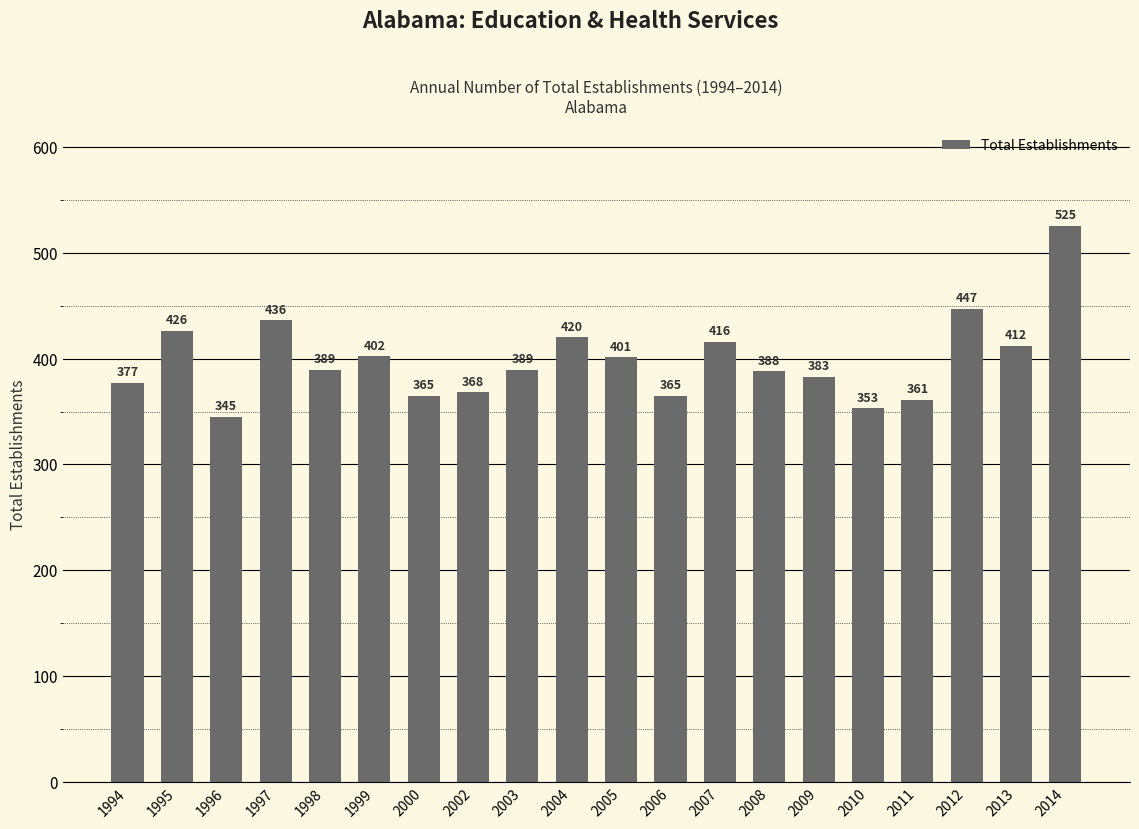

How many values are below 389?

9